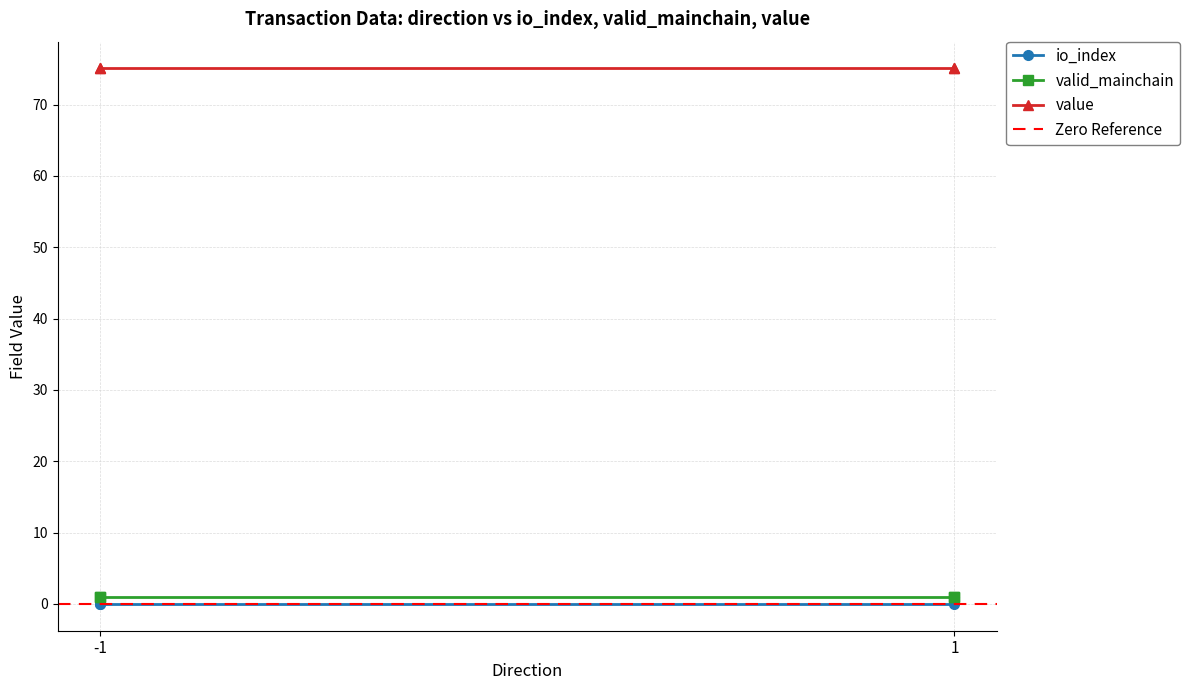

What are all the series names shown in the legend?

io_index, valid_mainchain, value